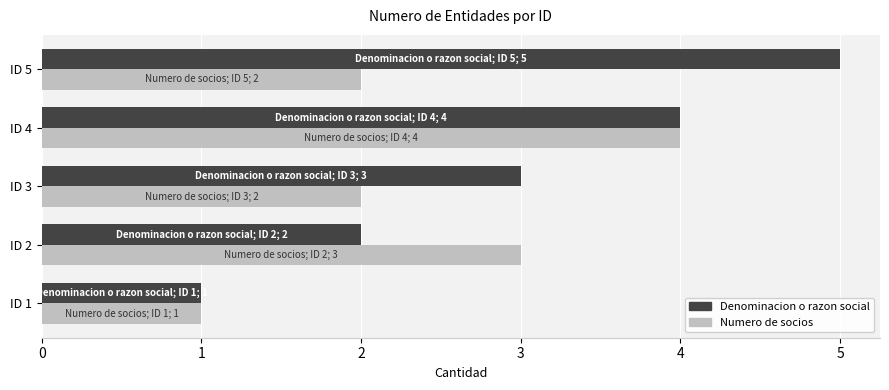

At which category is the sum across all series the highest?

ID 4